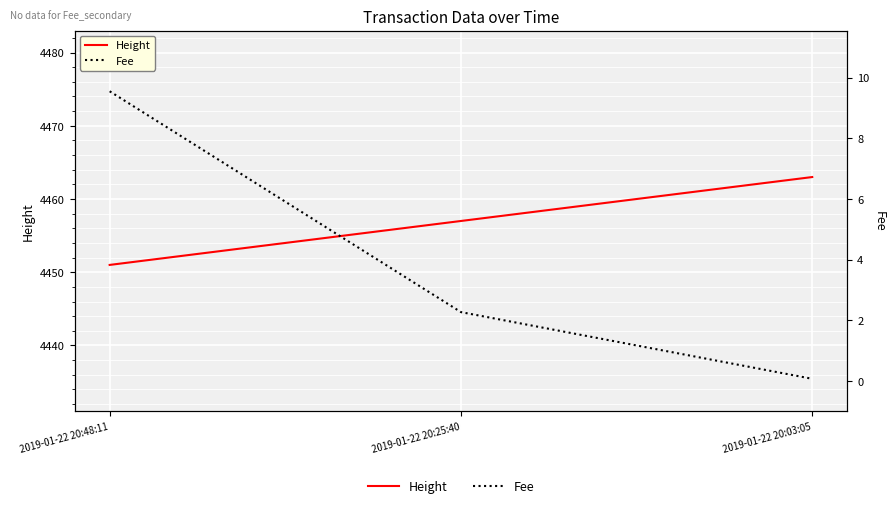

How many lines are shown in the chart?

2